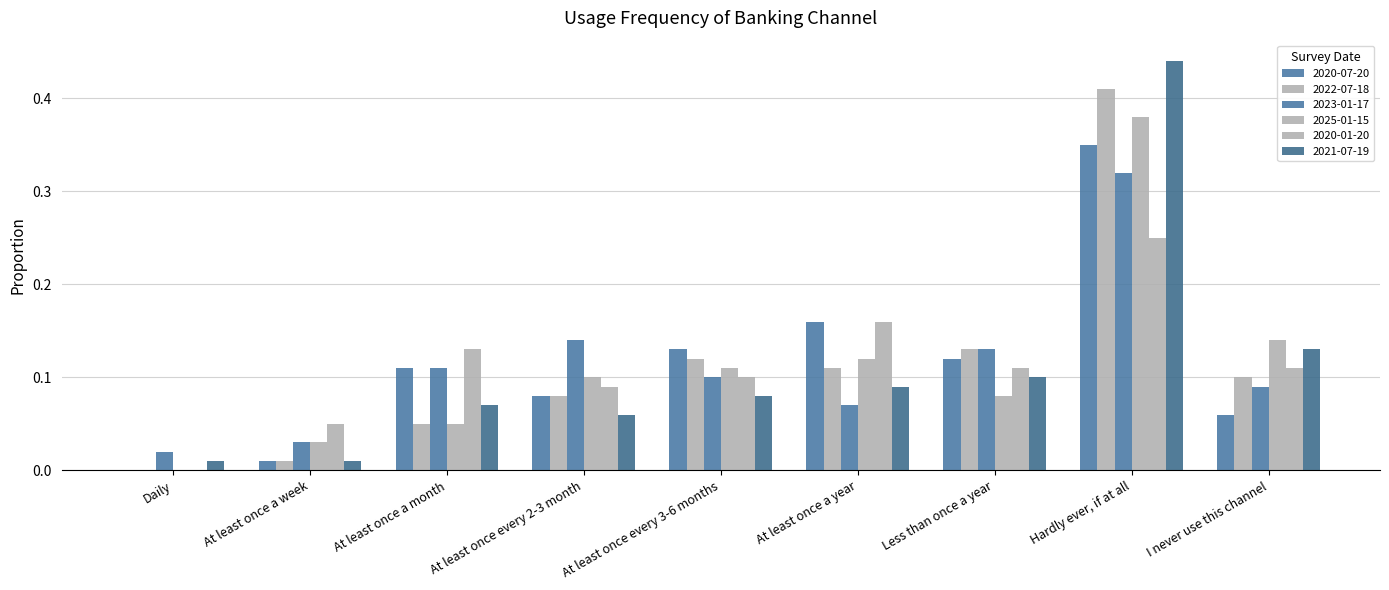

Where is 2020-01-20 nearest to the value 0?

Daily